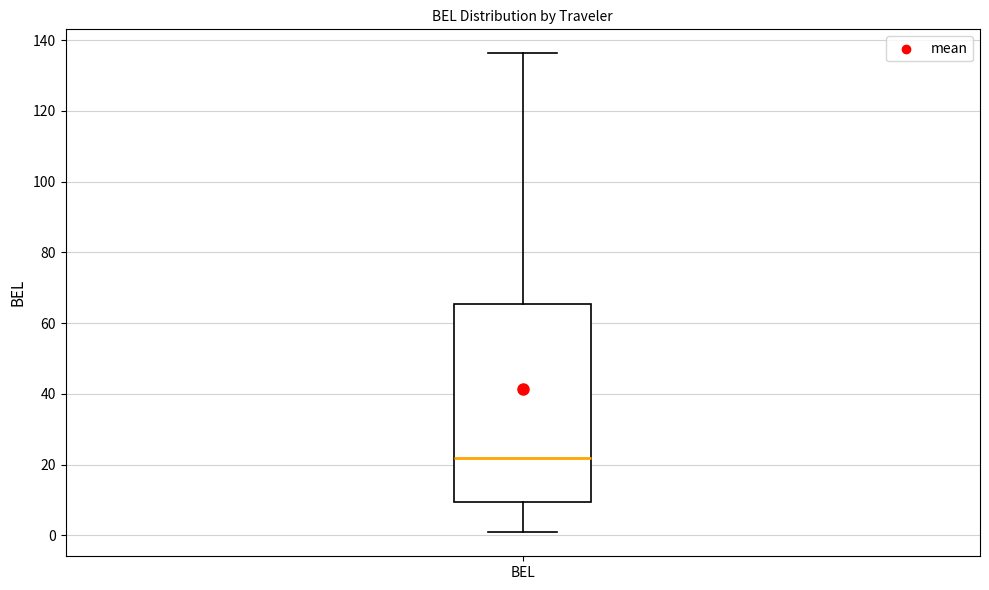

Where does the median line of the box for BEL sit on the y-axis? The values are not printed on the chart, so give them approximately, as read against the axis.

22